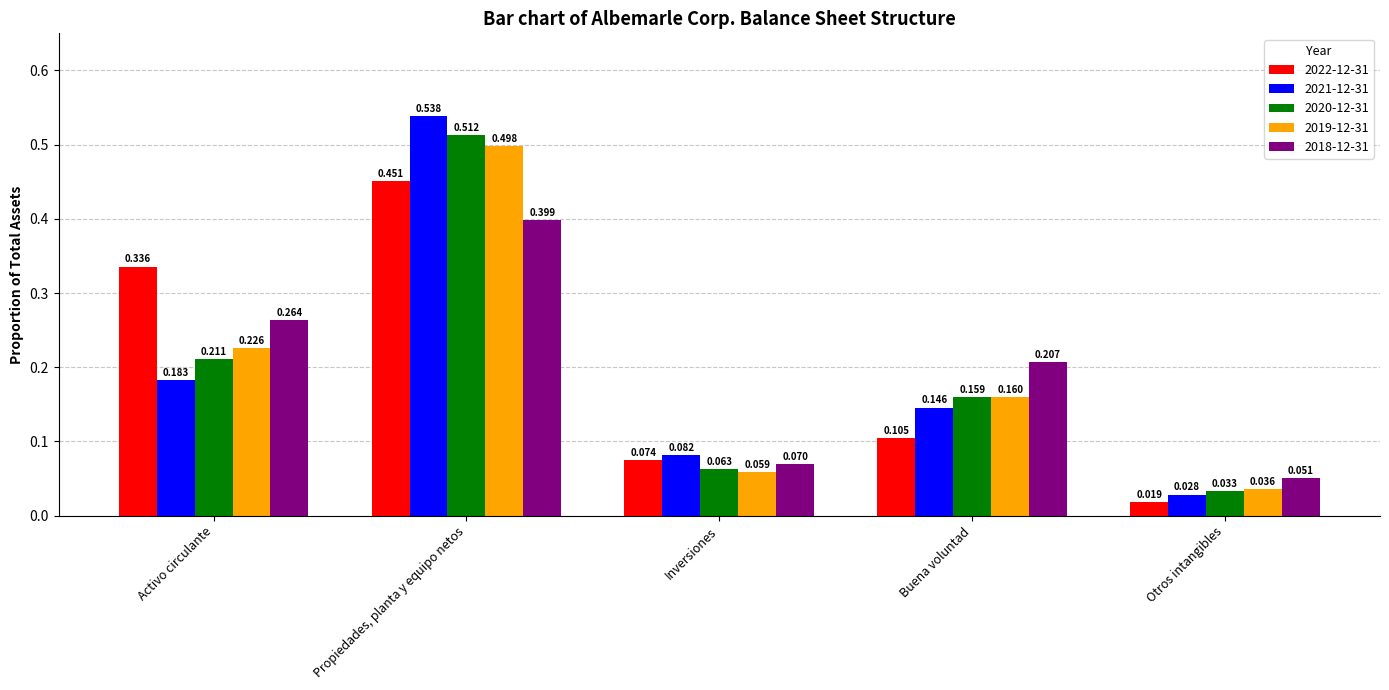

How many data points does each series have?

5